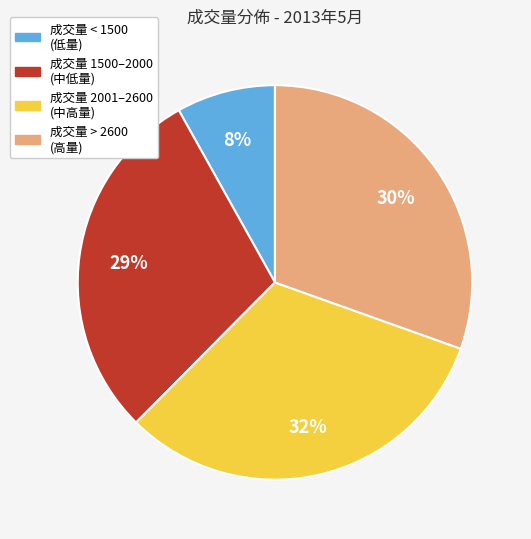

To the nearest percent, what is the difference between the largest and smallest slice percentages?

24%